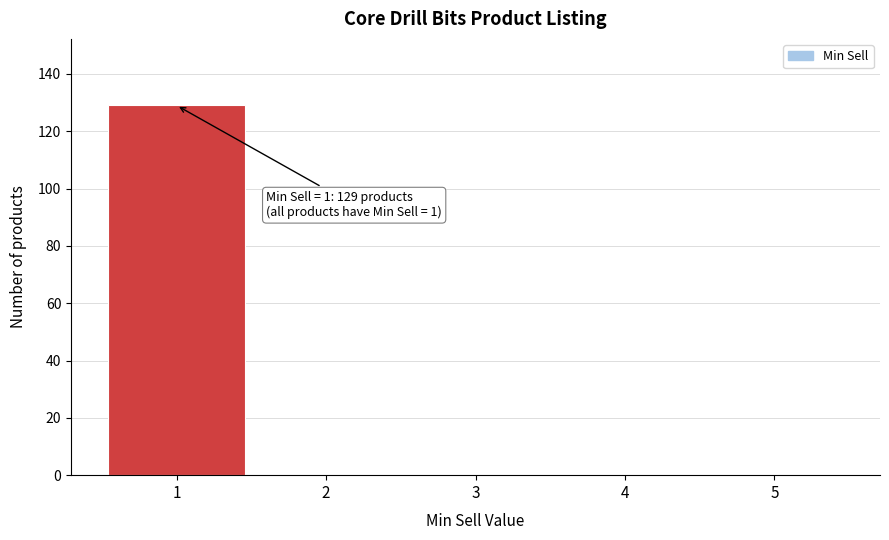

Which range on the x-axis has the tallest bar?

0.5 to 1.5